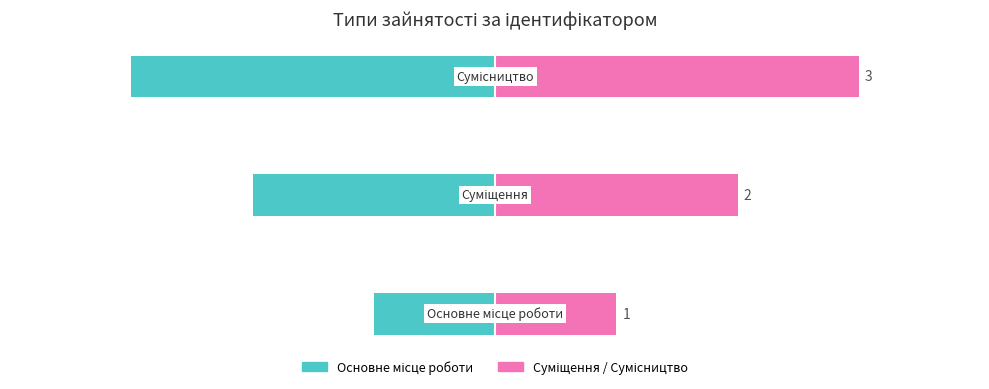

True or false: Основне місце роботи has a value of -1 at 0.

True